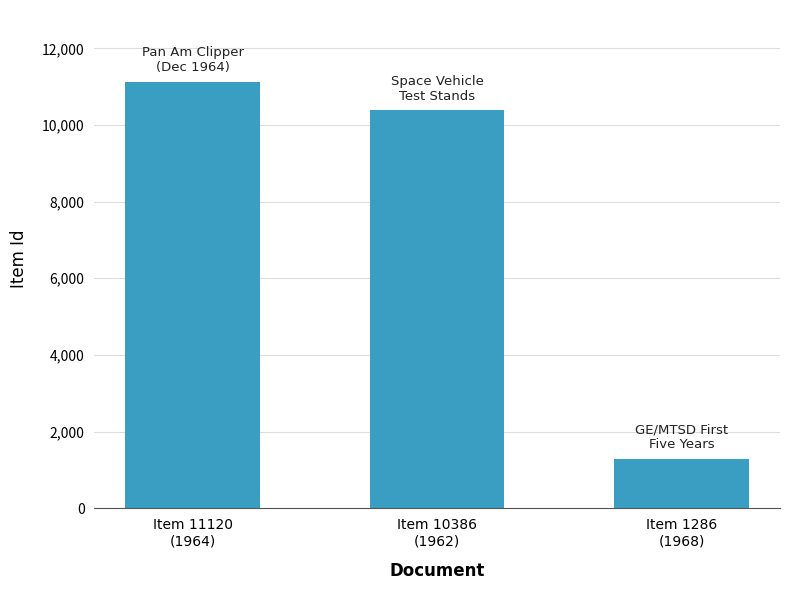

The value at Item 1286
(1968) is 1916. True or false?

False